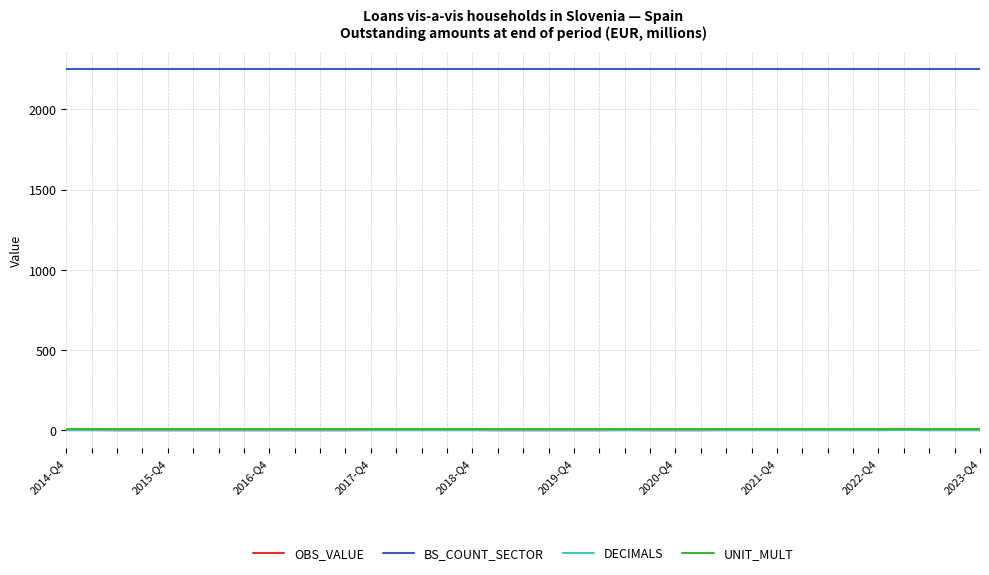

What is the maximum value shown in the chart?

2250